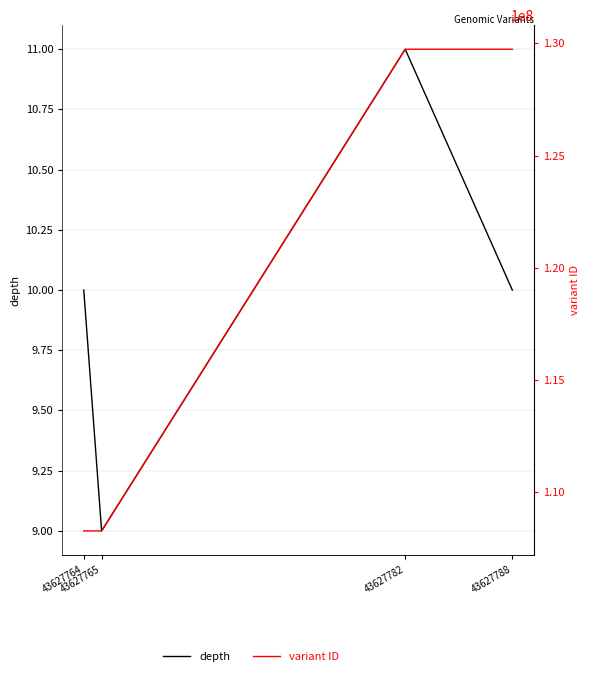

How many lines are shown in the chart?

2